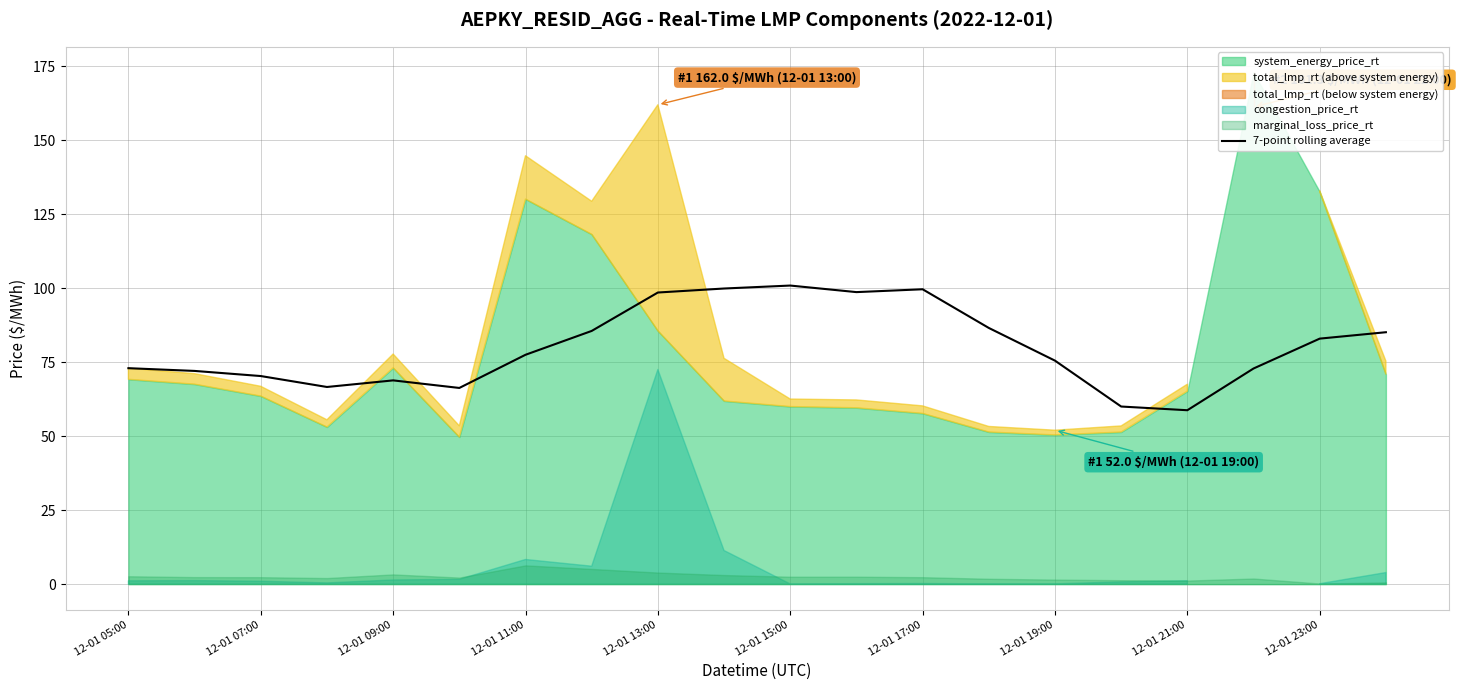

The value of 7-point rolling average at 12-01 11:00 is 77.5. True or false?

True